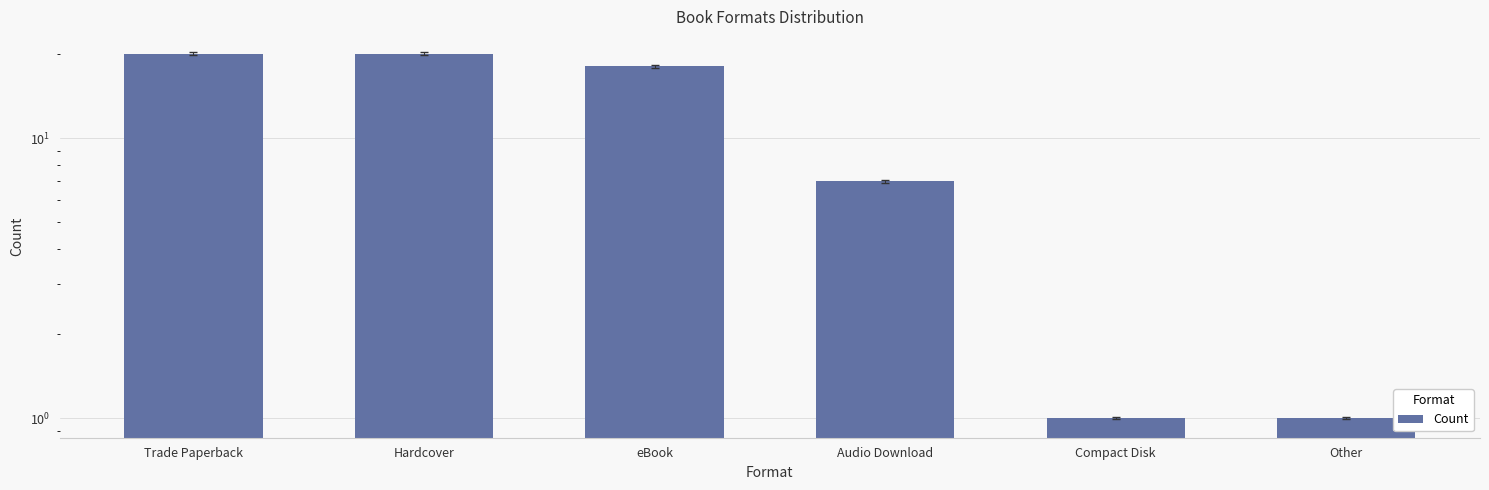

Are the bars grouped side by side (vs. stacked)?

No